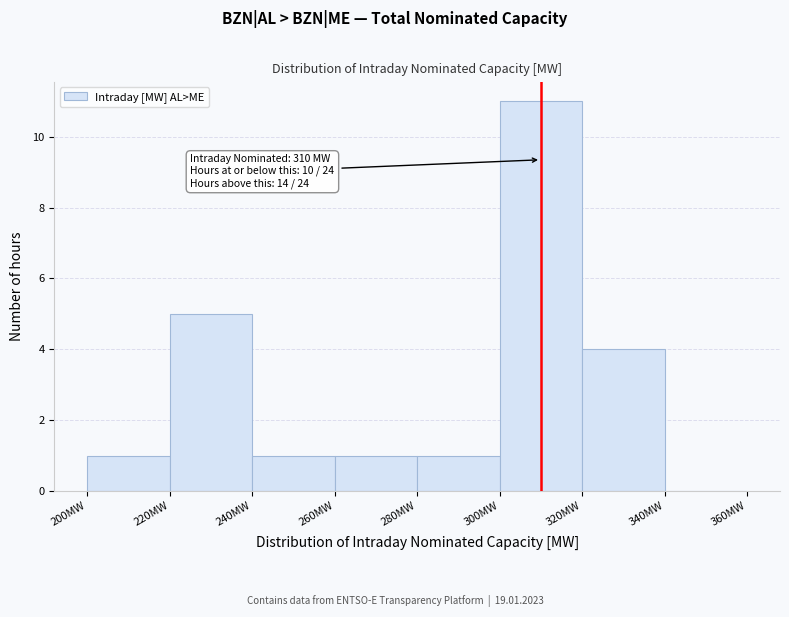

Over which range of the x-axis is the bar tallest?

300 to 320